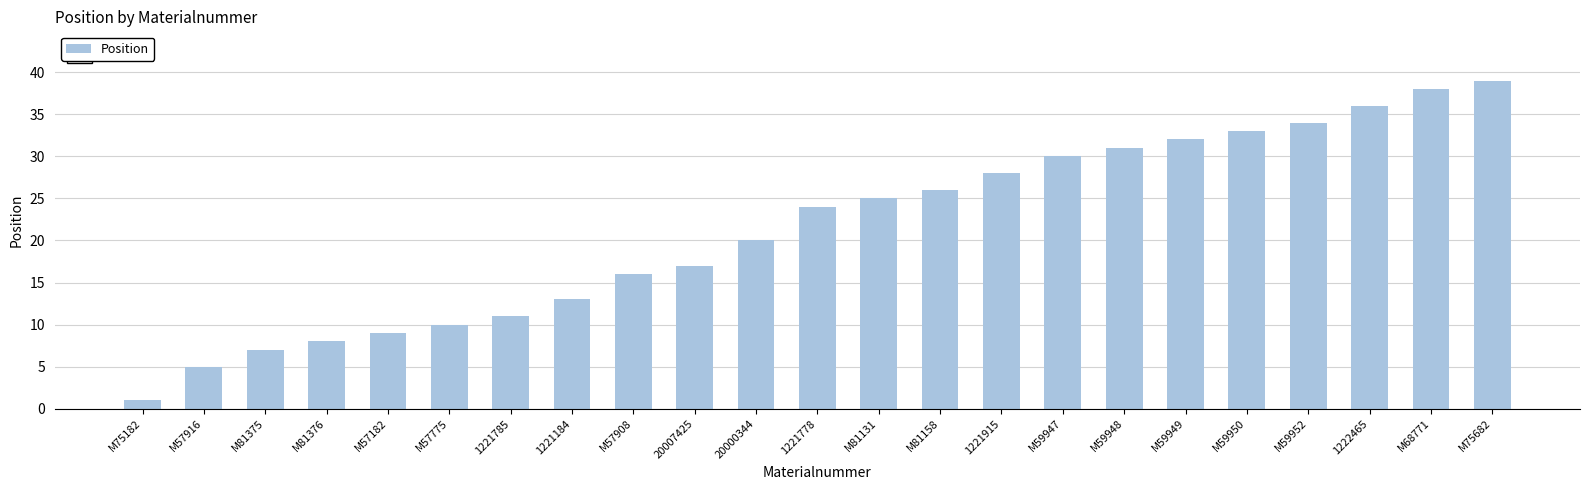

The chart shows a value of 1 at M57916. True or false?

False